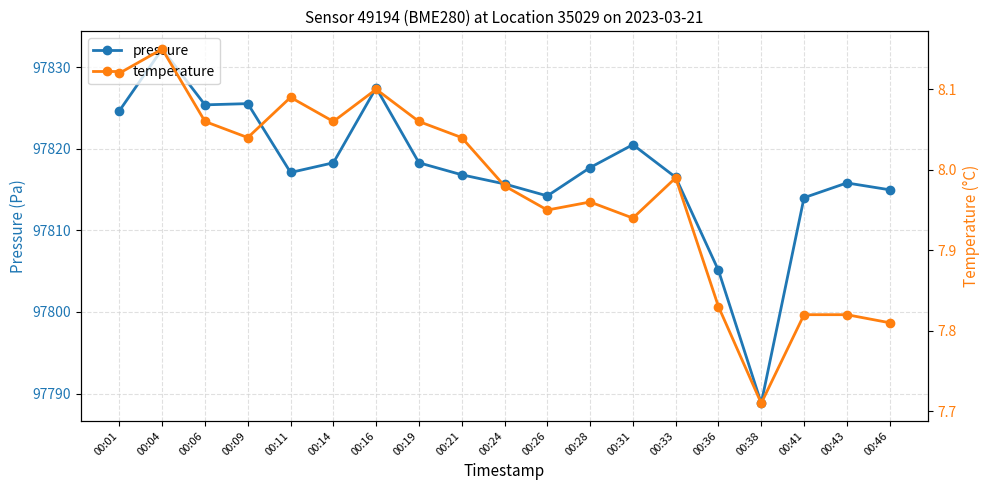

What is the difference between the maximum and second lowest values in the pressure series?

27.1